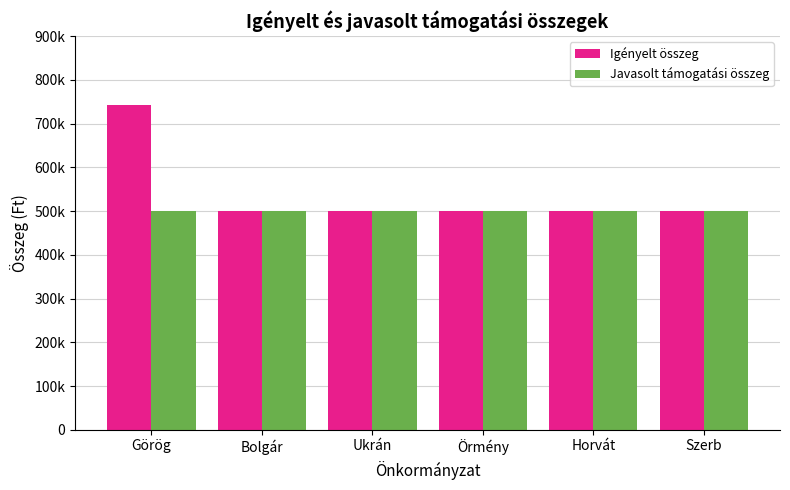

What is the sum of the Javasolt támogatási összeg values at Görög and Horvát?

1000000